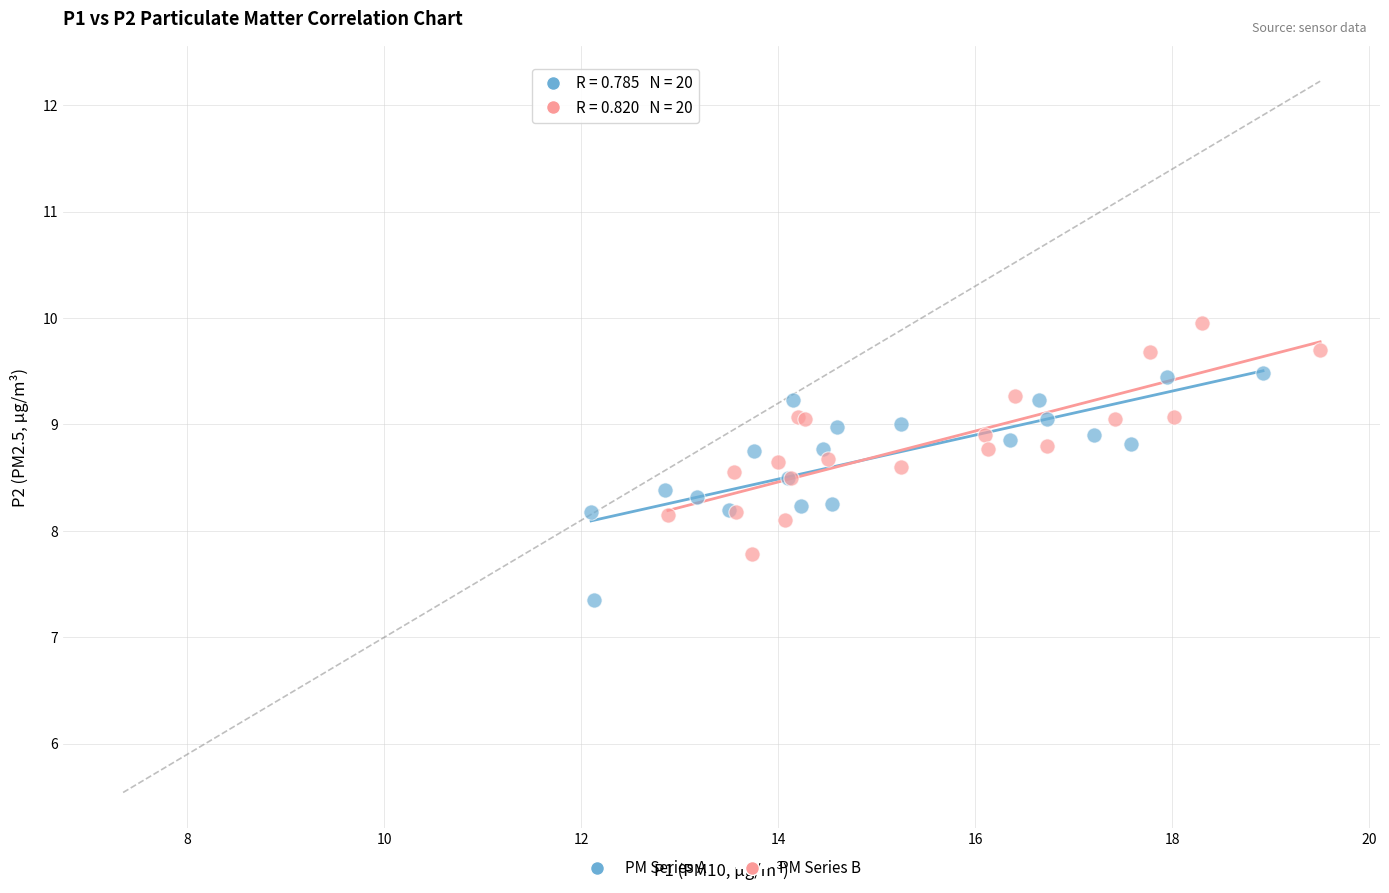

Which series contains the highest Y value?

PM Series B